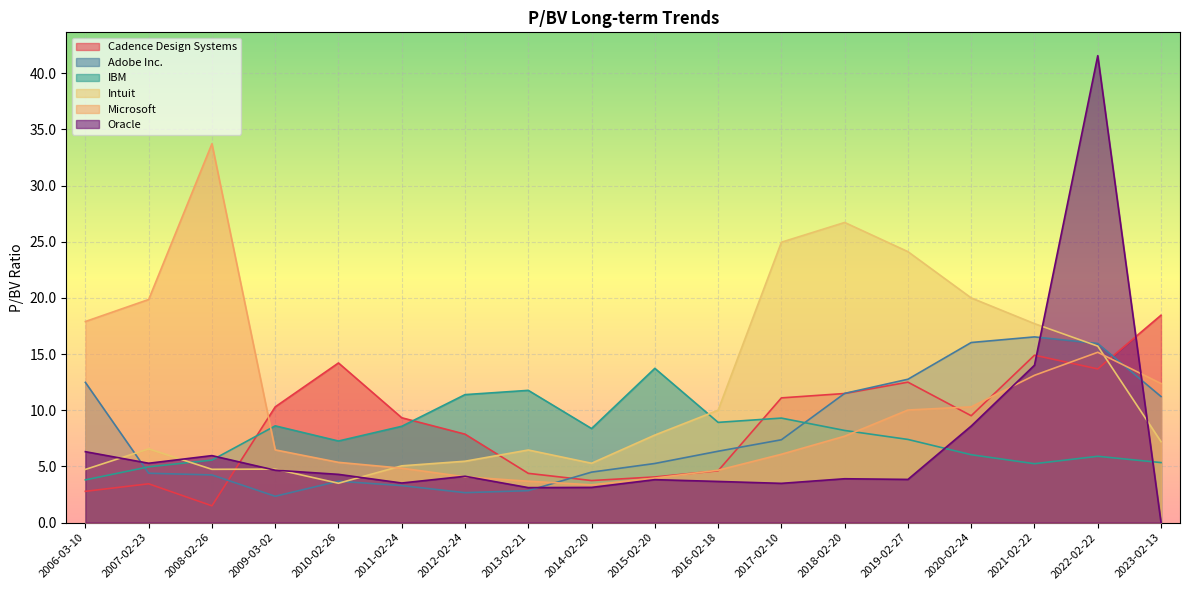

What is the label of the 11th point from the right?

2013-02-21